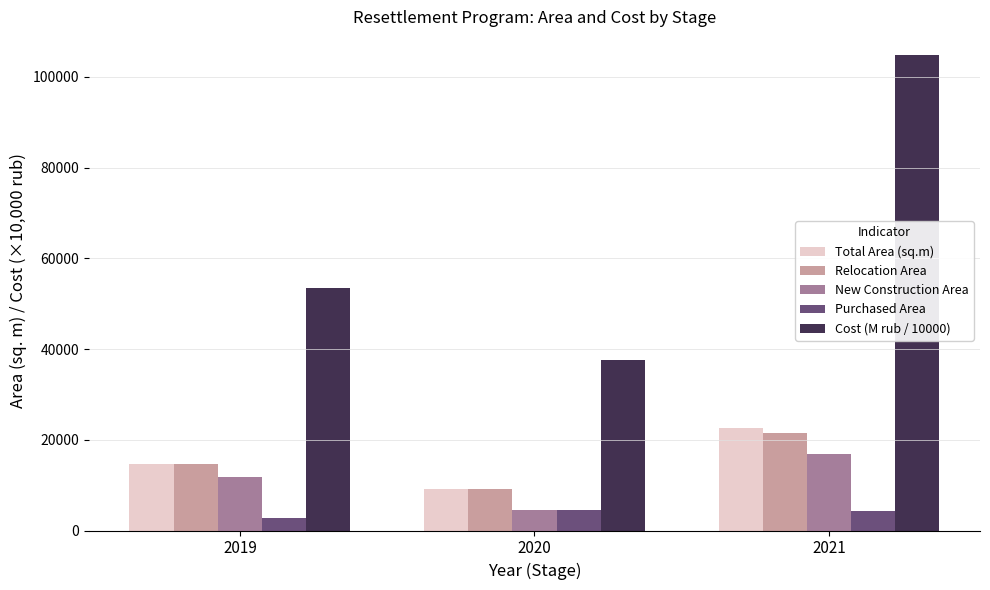

Where is New Construction Area nearest to the value 10714?

2019